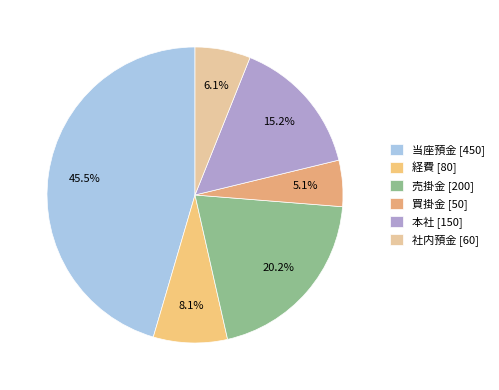

Is there any slice that represents more than half of the pie?

No